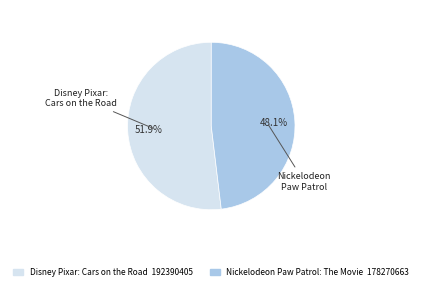

Count the number of slices in the pie.

2